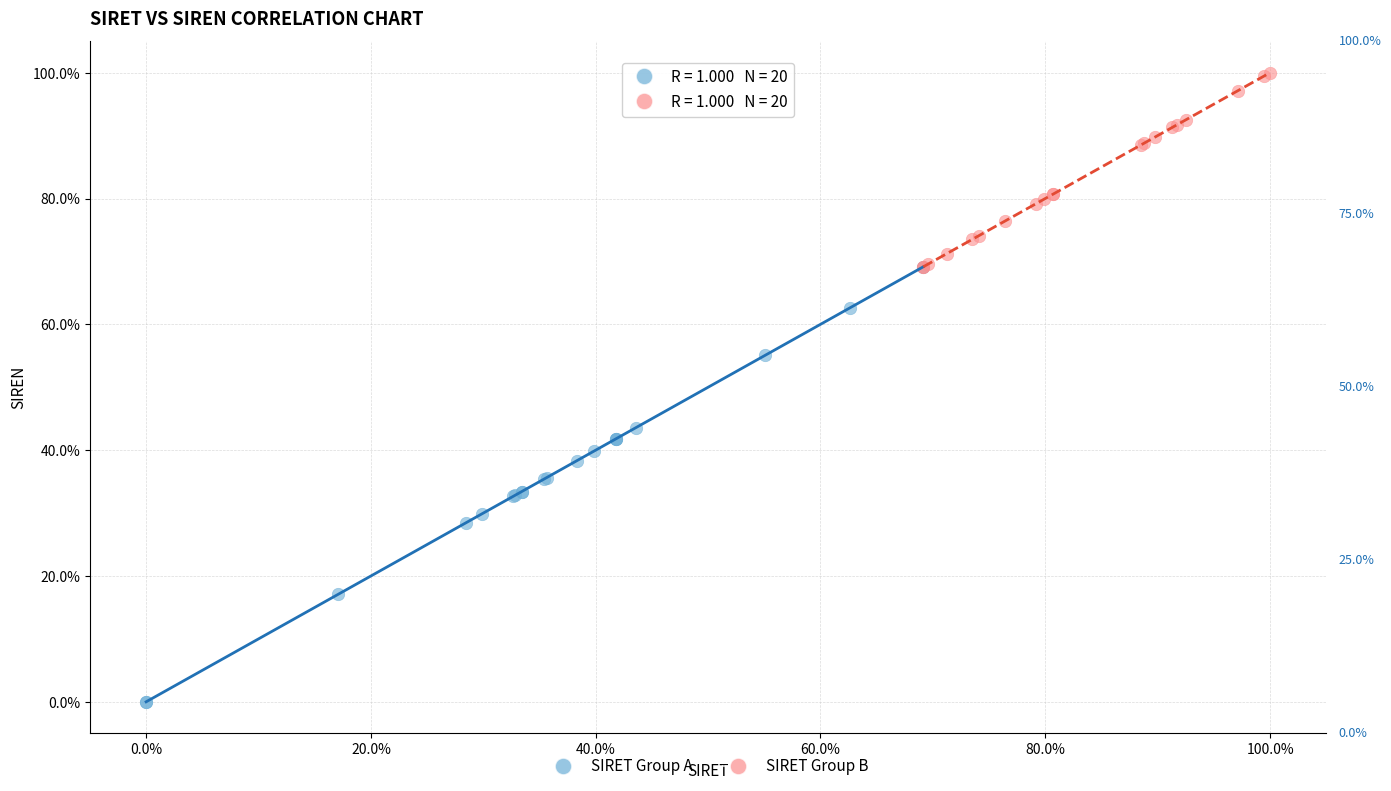

What are all the series names shown in the legend?

SIRET Group A, SIRET Group B